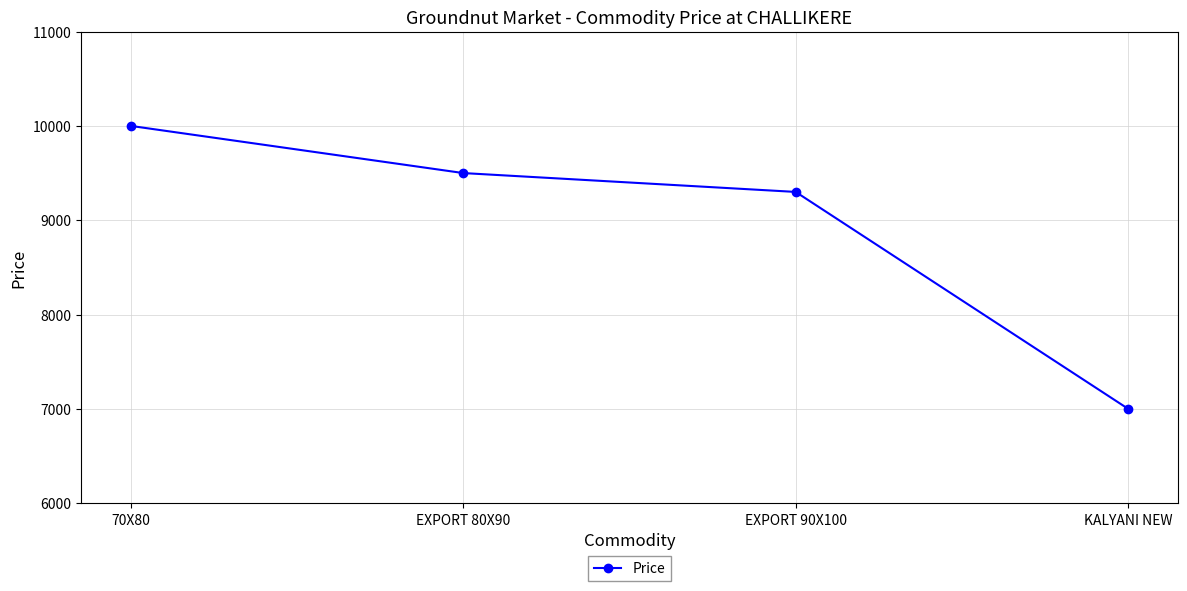

Count the number of categories in the chart.

4